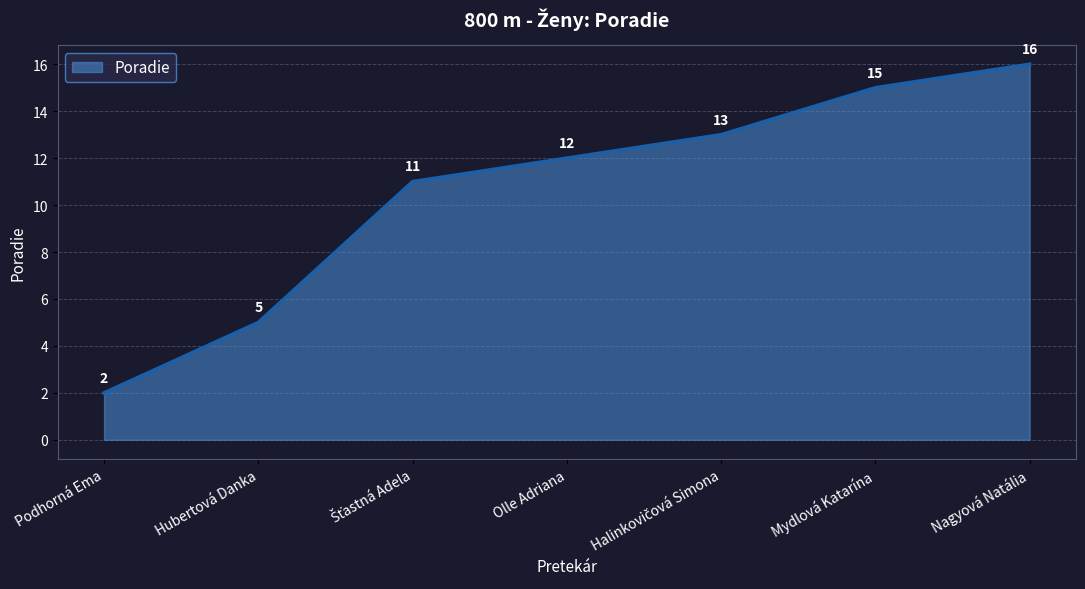

What is the greatest value displayed?

16